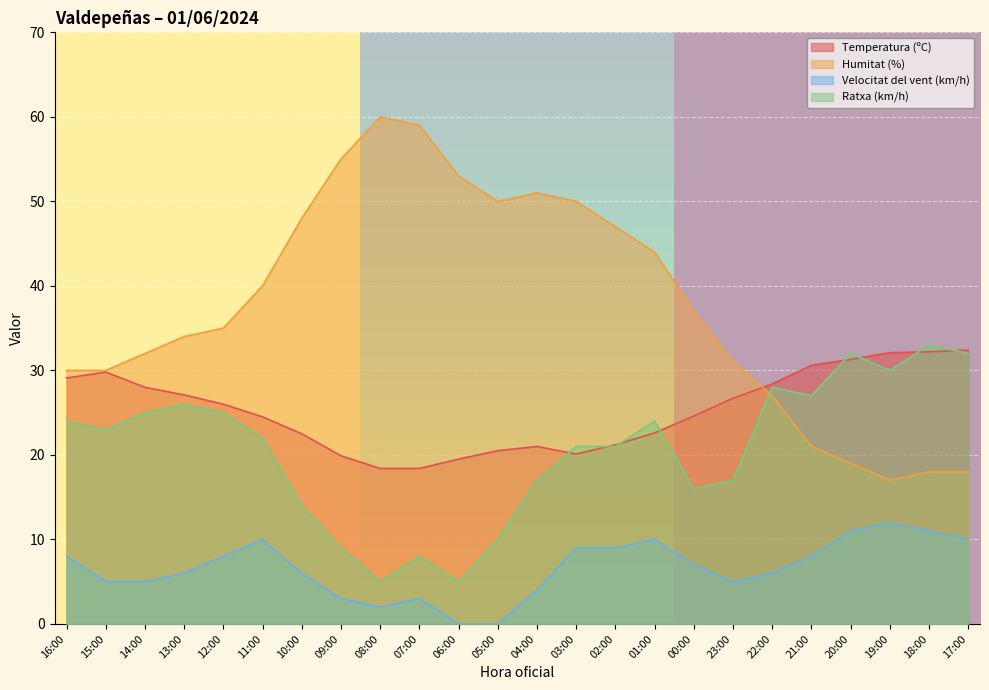

At which label is Humitat (%) closest to 38?

00:00